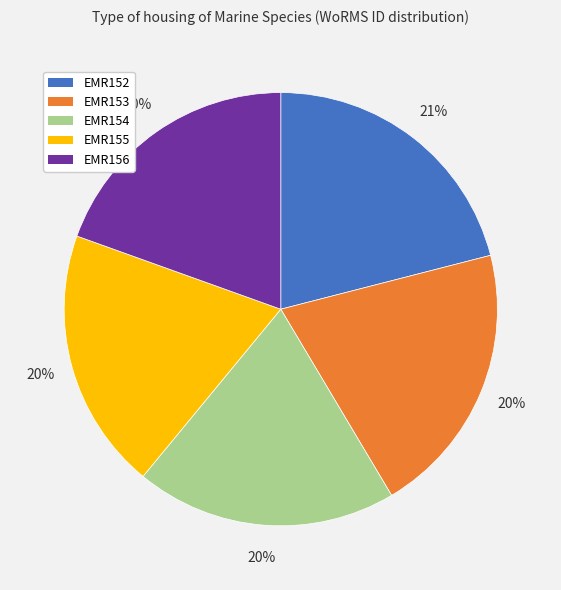

Is EMR152 the majority of the pie?

No